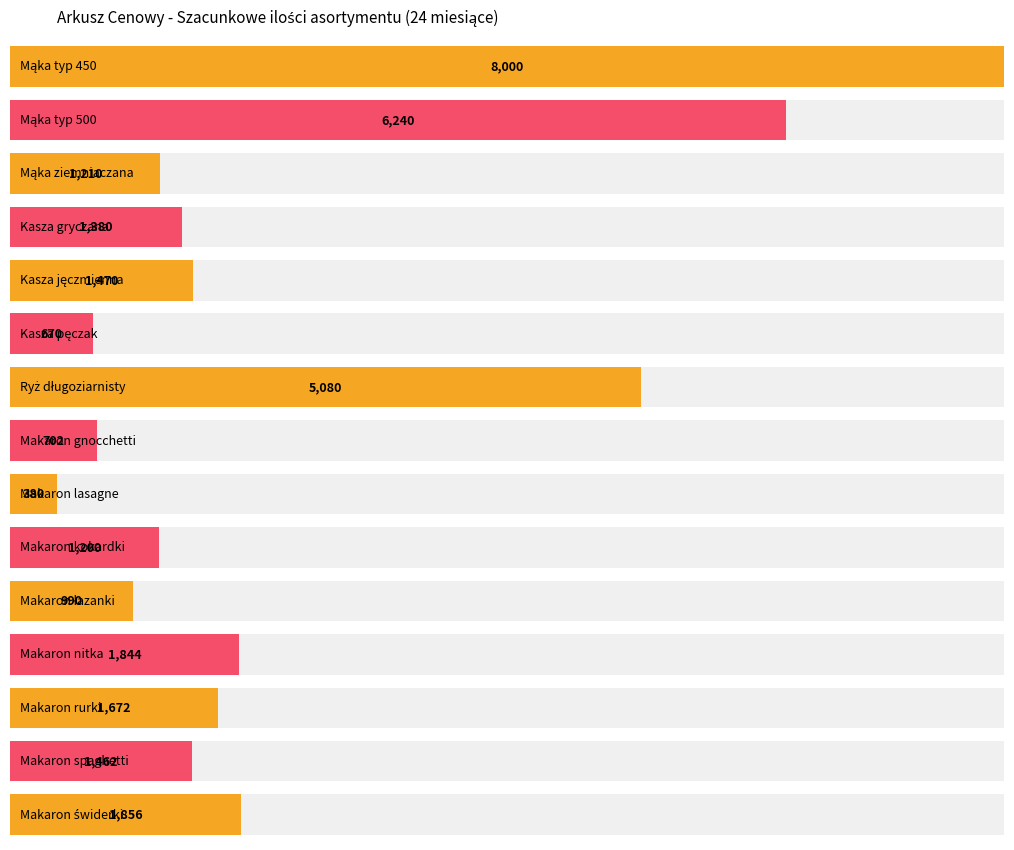

True or false: Szacunkowa ilość (kg) has a value of 990 at 10.

True